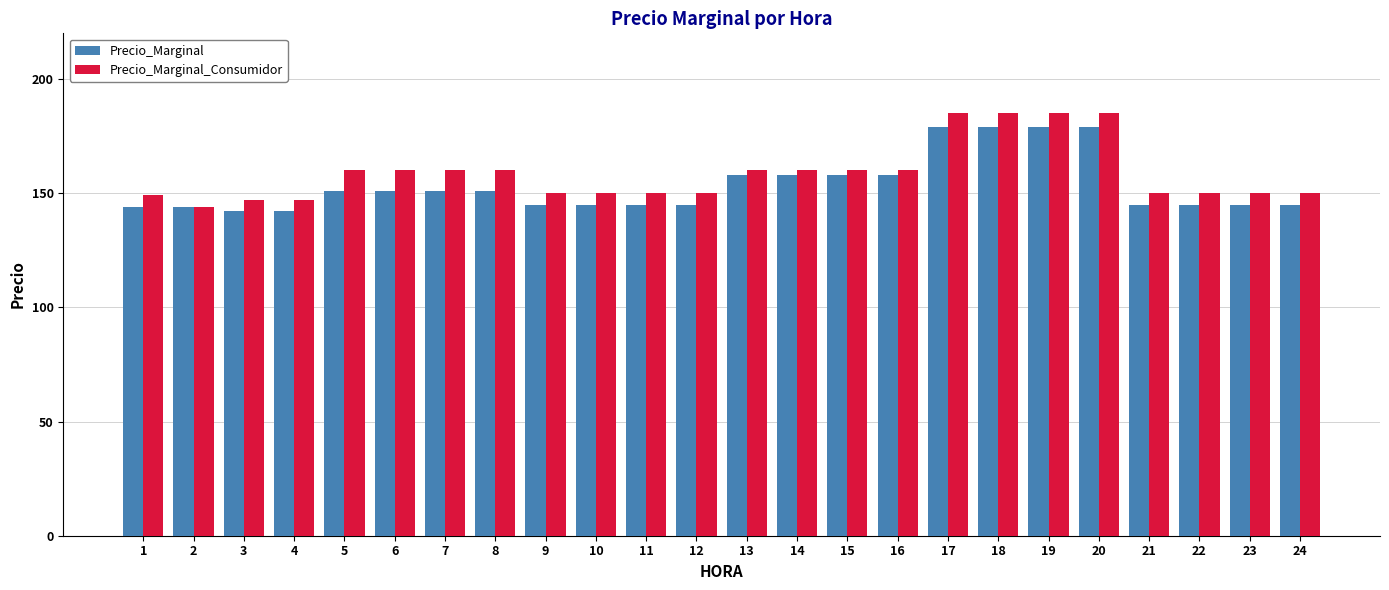

What is the maximum value for Precio_Marginal?

179